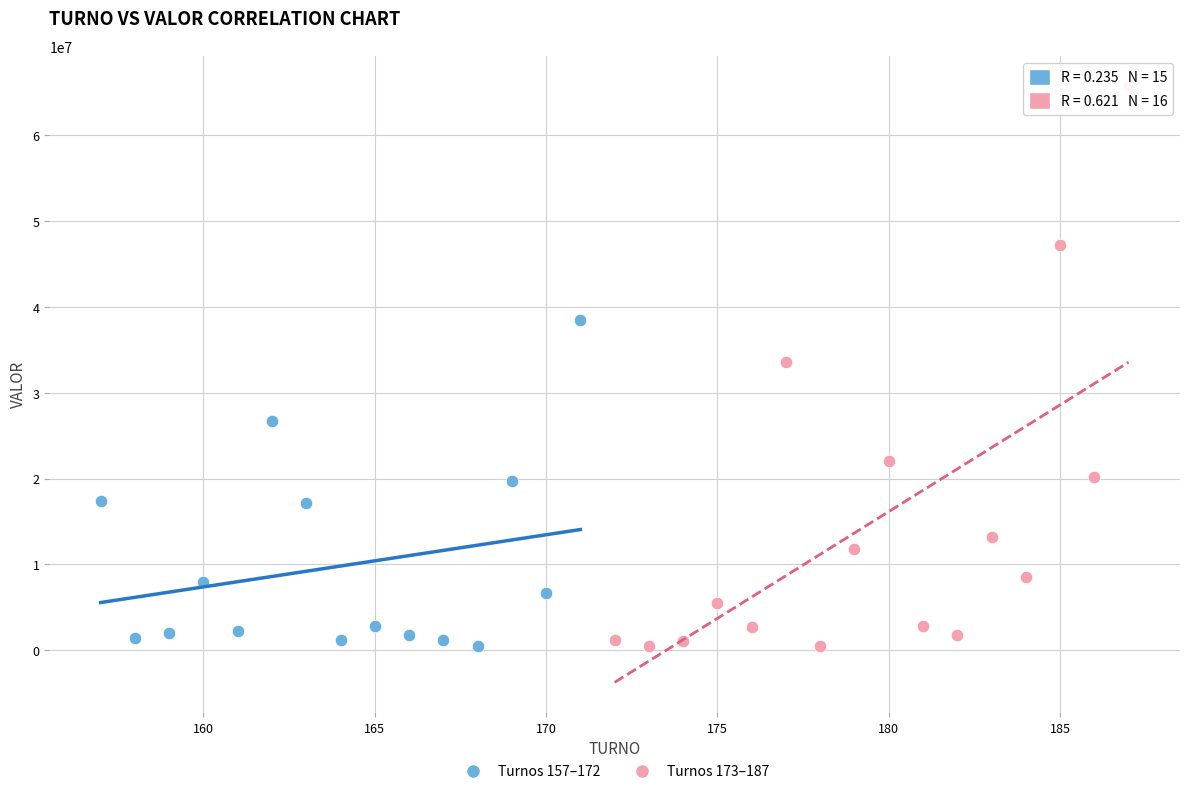

Which series reaches the maximum Y coordinate?

Turnos 173–187